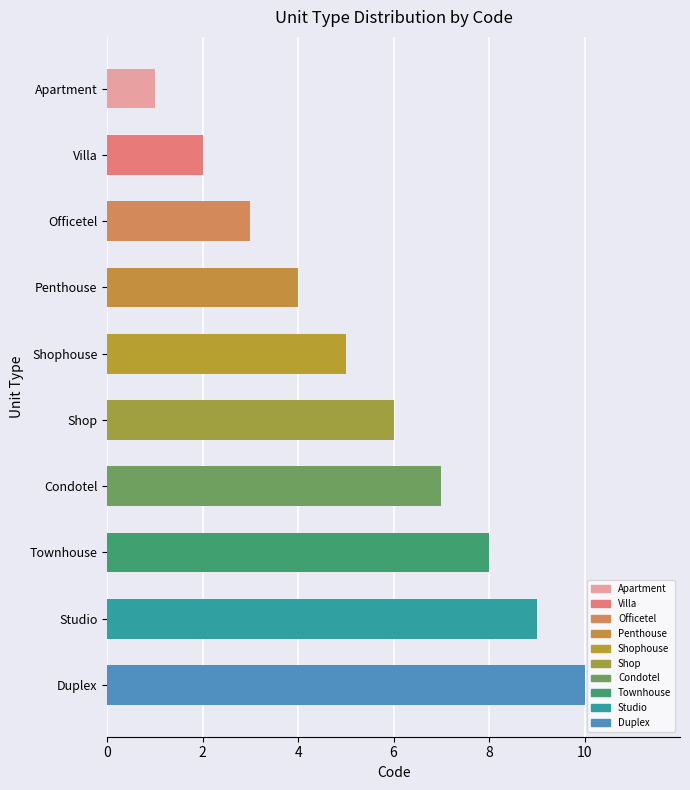

Does the chart contain any negative values?

No